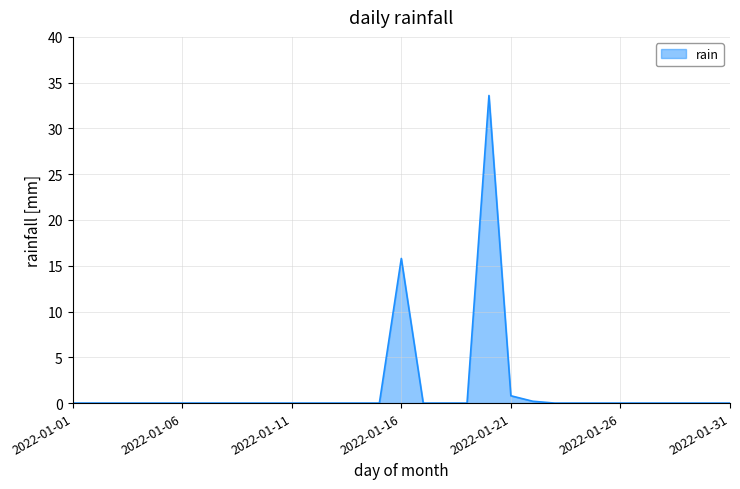

What is the greatest value displayed?

33.6